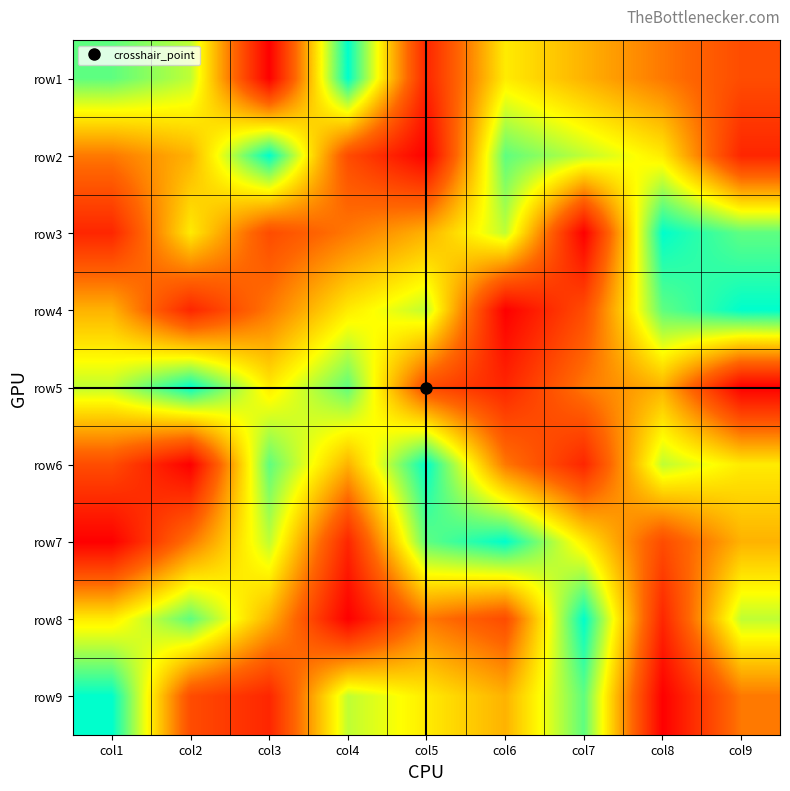

Reading right to left, transcribe all the data shown in this chart.

row1: col9=3	col8=4	col7=5	col6=6	col5=2	col4=9	col3=1	col2=7	col1=8
row2: col9=2	col8=6	col7=7	col6=8	col5=1	col4=3	col3=9	col2=5	col1=4
row3: col9=8	col8=9	col7=1	col6=7	col5=5	col4=4	col3=3	col2=6	col1=2
row4: col9=9	col8=8	col7=3	col6=1	col5=7	col4=6	col3=4	col2=2	col1=5
row5: col9=1	col8=5	col7=4	col6=2	col5=3	col4=8	col3=6	col2=9	col1=7
row6: col9=6	col8=7	col7=2	col6=4	col5=9	col4=5	col3=8	col2=1	col1=3
row7: col9=5	col8=3	col7=6	col6=9	col5=8	col4=2	col3=7	col2=4	col1=1
row8: col9=7	col8=2	col7=9	col6=3	col5=4	col4=1	col3=5	col2=8	col1=6
row9: col9=4	col8=1	col7=8	col6=5	col5=6	col4=7	col3=2	col2=3	col1=9